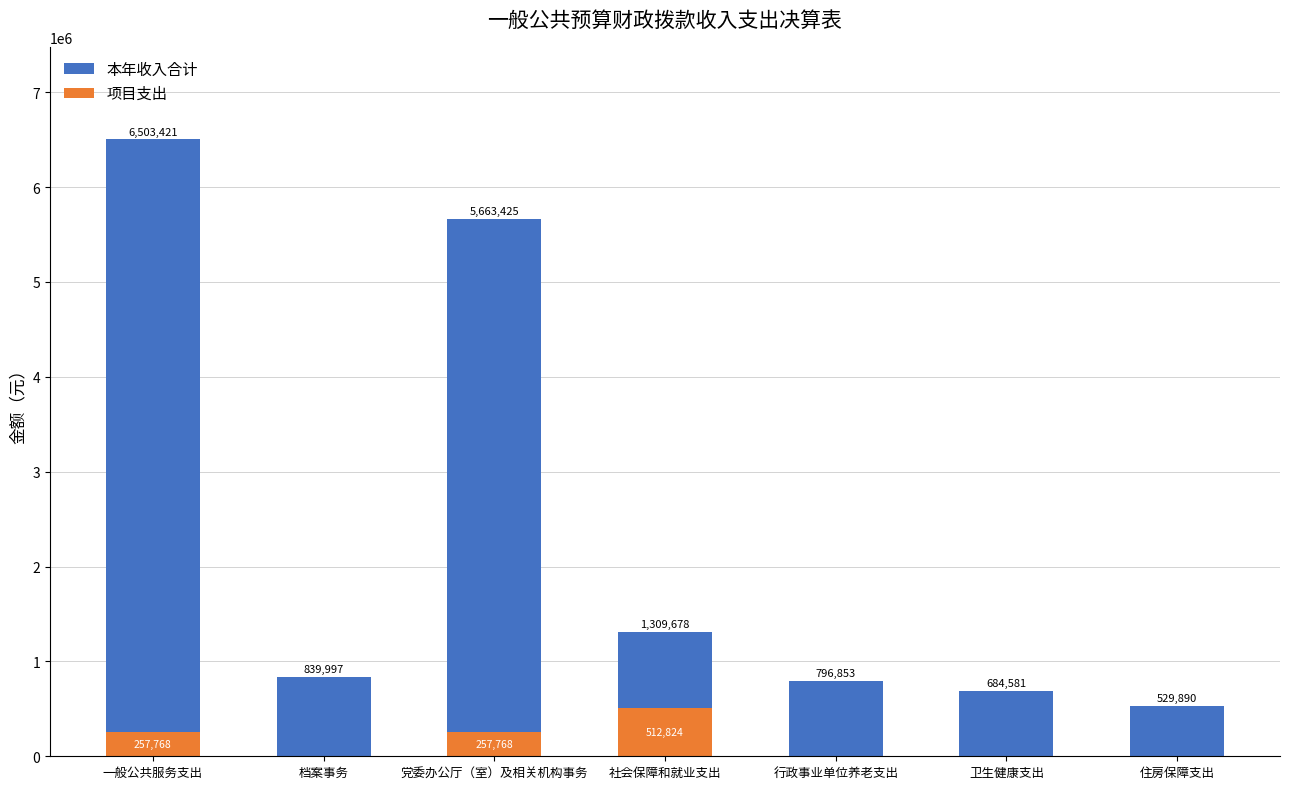

Does the chart contain any negative values?

No